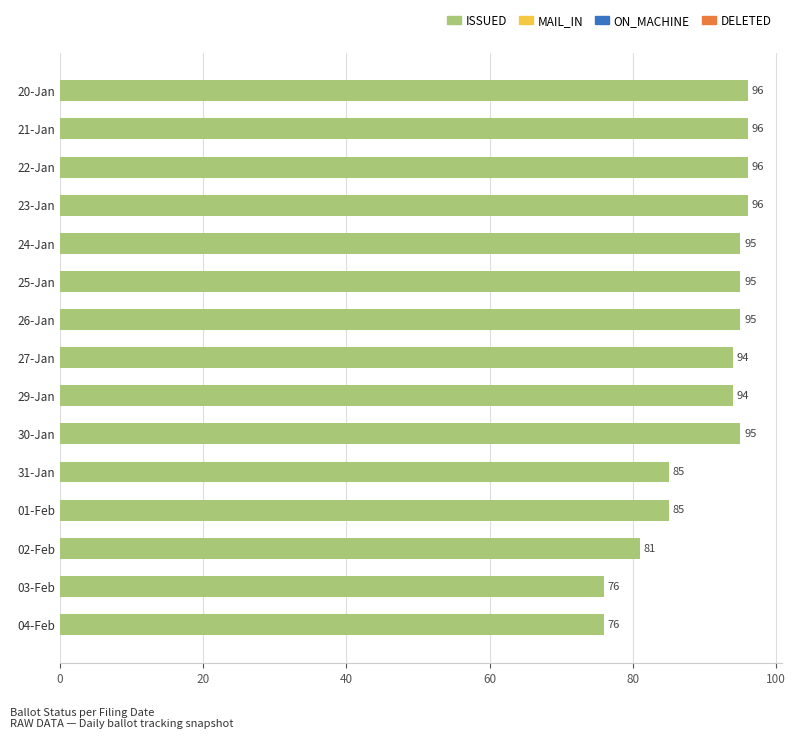

What is the greatest value displayed?

96